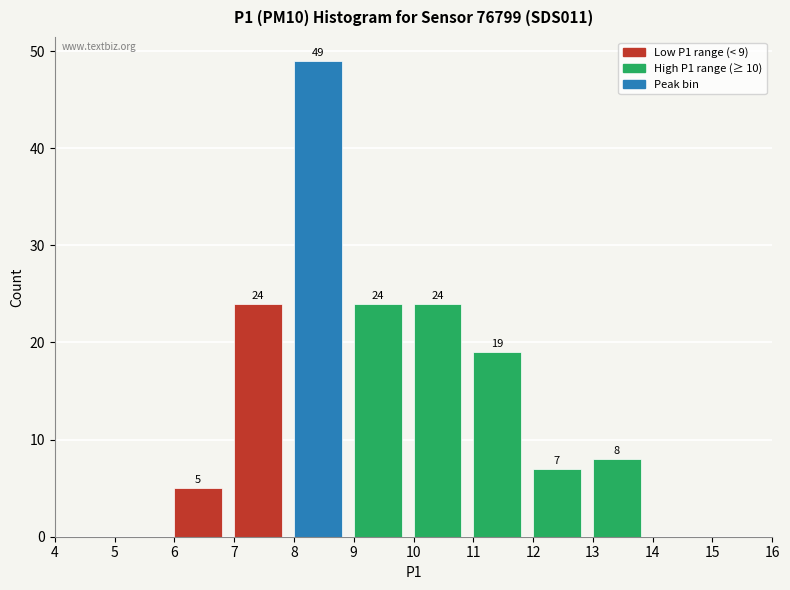

Over which range of the x-axis is the bar tallest?

8 to 9